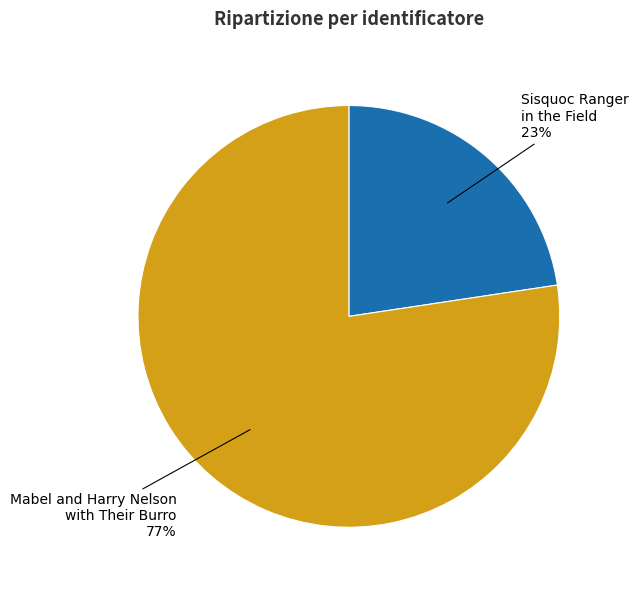

To the nearest percent, what percentage of the pie is Mabel and Harry Nelson with Their Burro?

77%